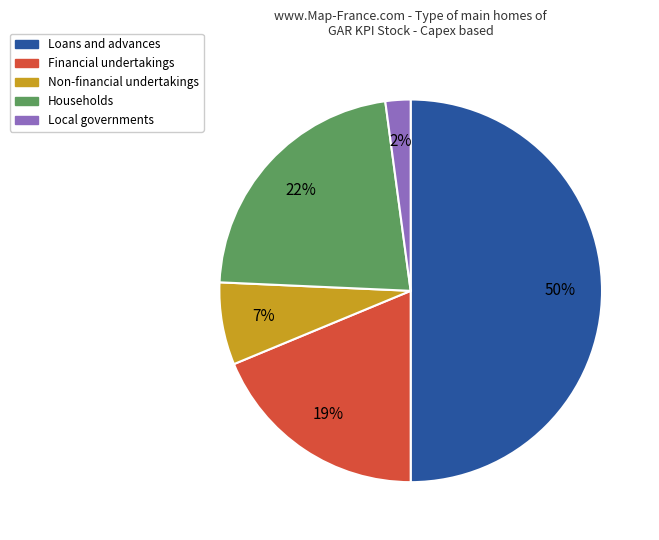

To the nearest percent, what is the average slice percentage?

20%